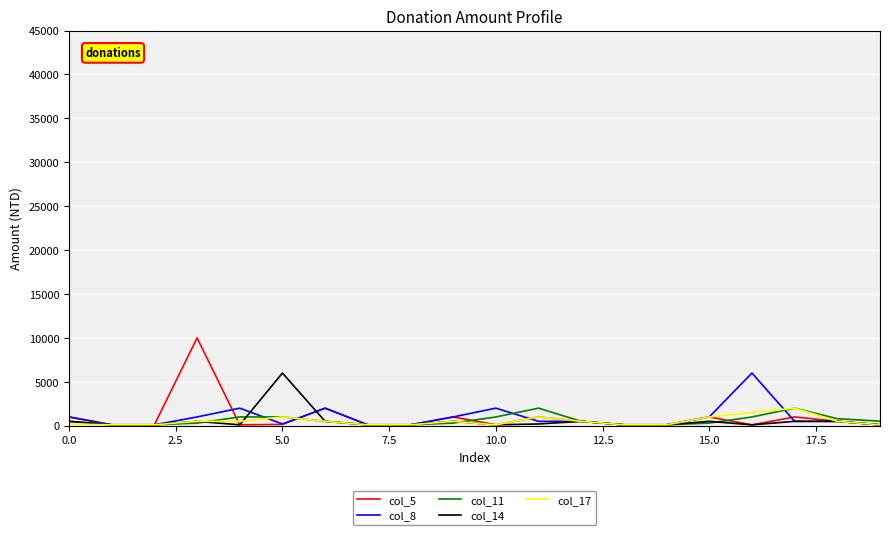

What is the maximum value shown in the chart?

10000